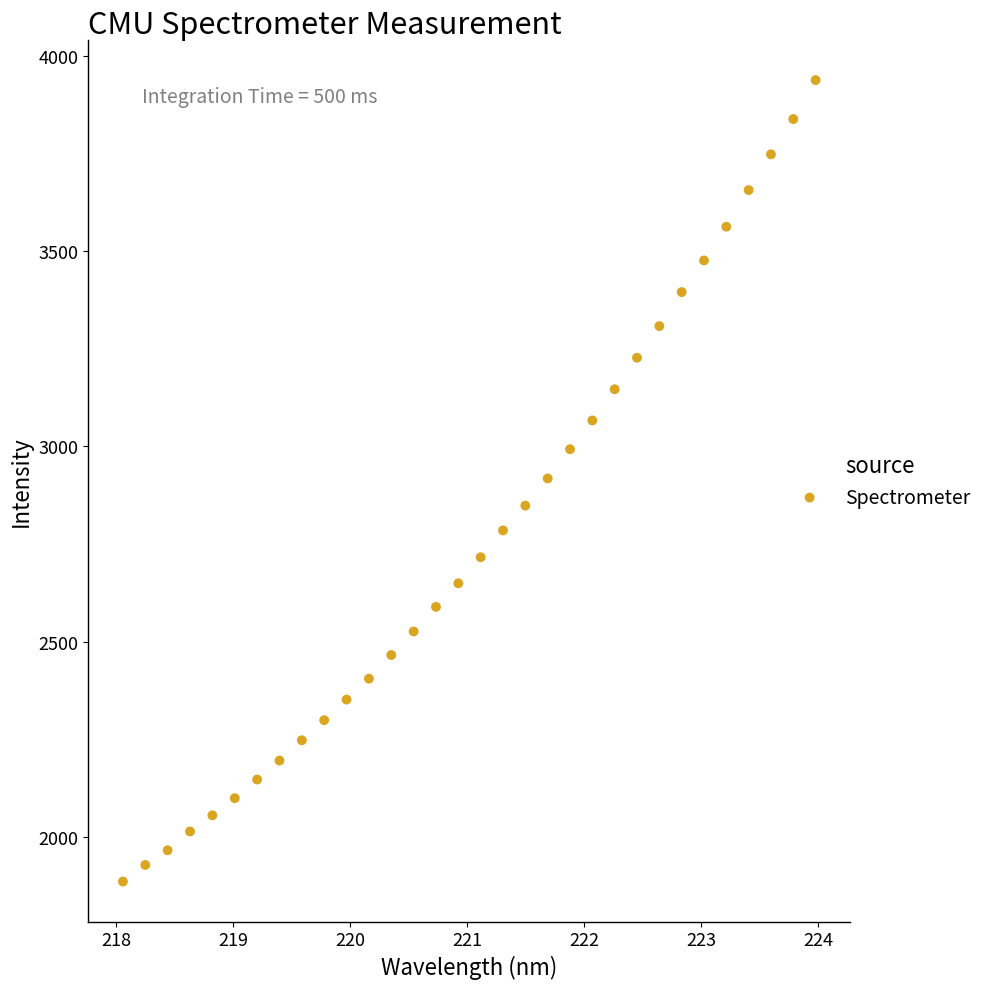

What is the range of Y values (max minus min)?

2050.7